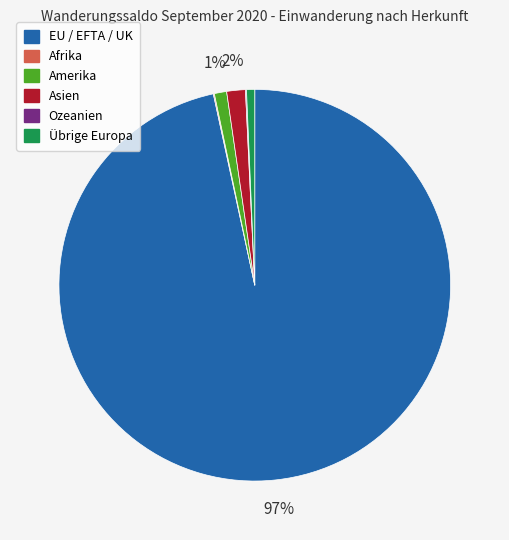

Which slice represents more than half of the pie?

EU / EFTA / UK